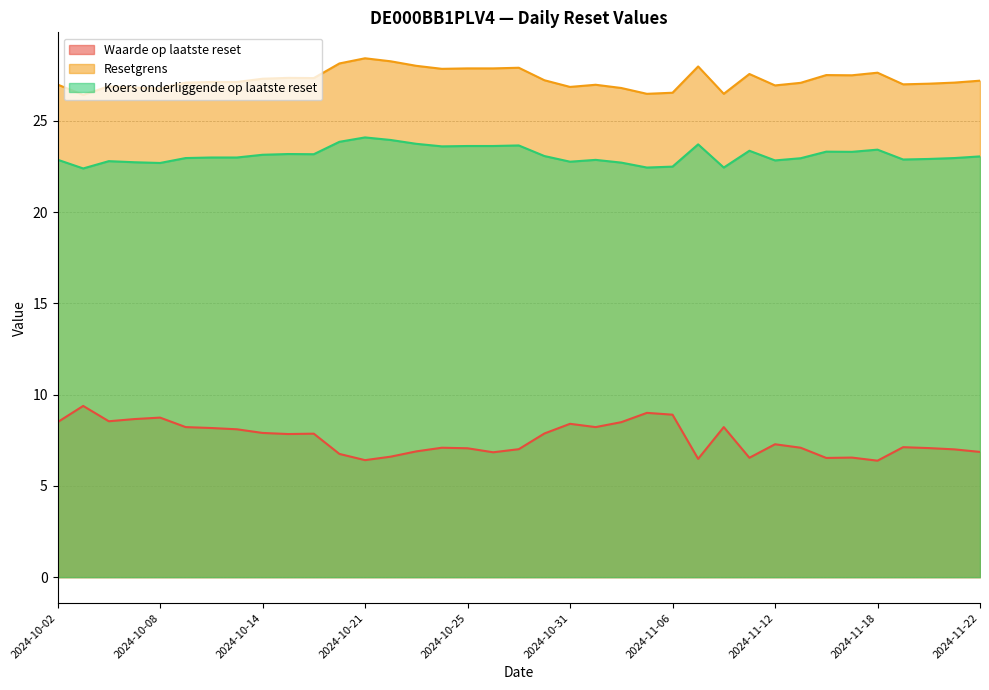

Which category has the highest value in the Resetgrens series?

2024-10-21